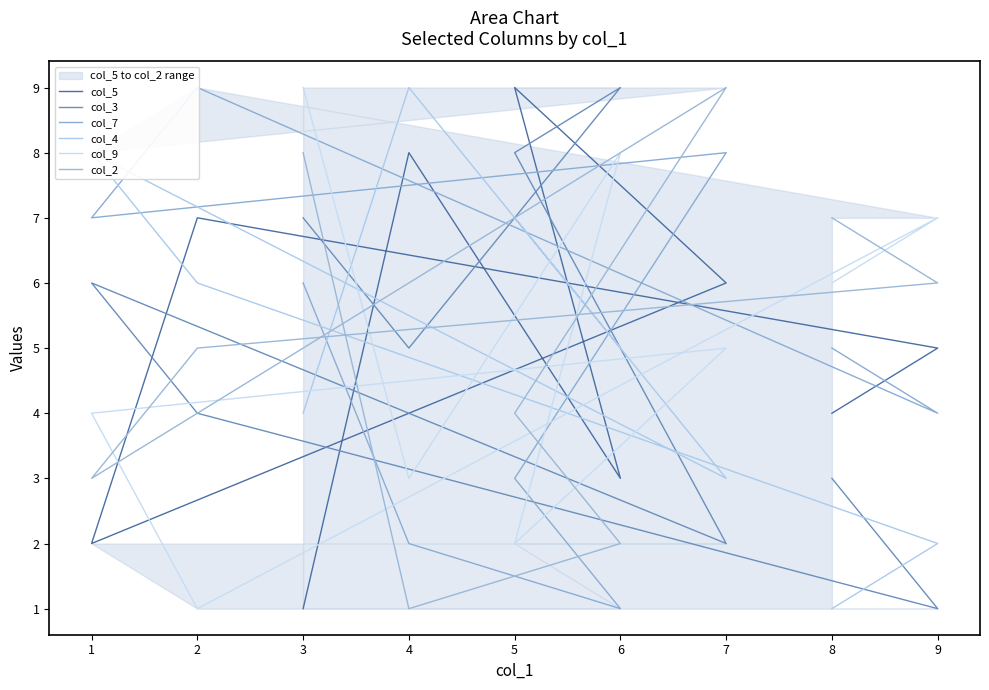

True or false: col_7 and col_9 intersect in this chart.

True